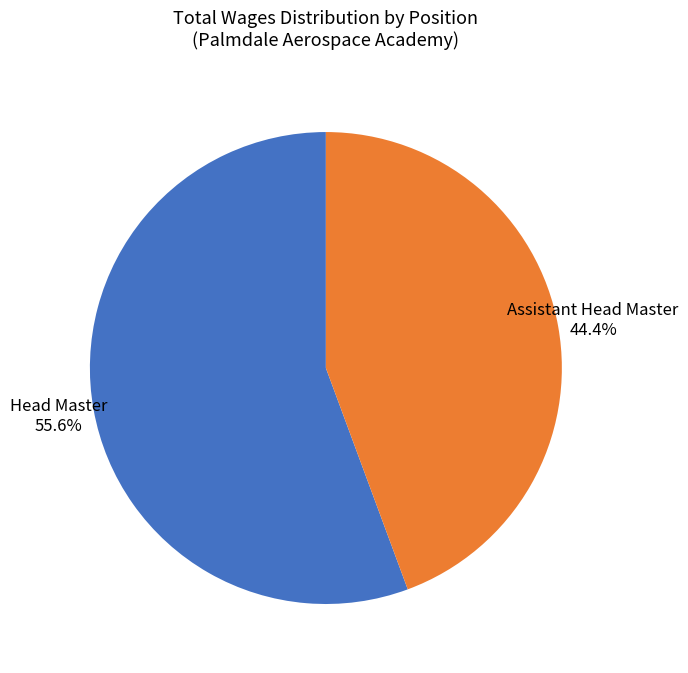

To the nearest percent, what is the average slice percentage?

50%